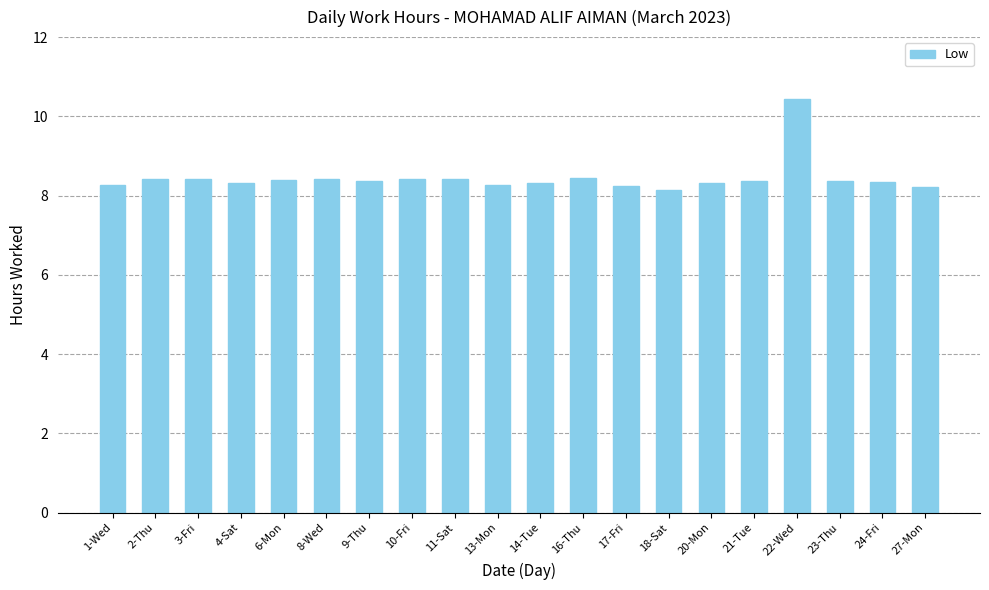

Count the number of data series in this chart.

1